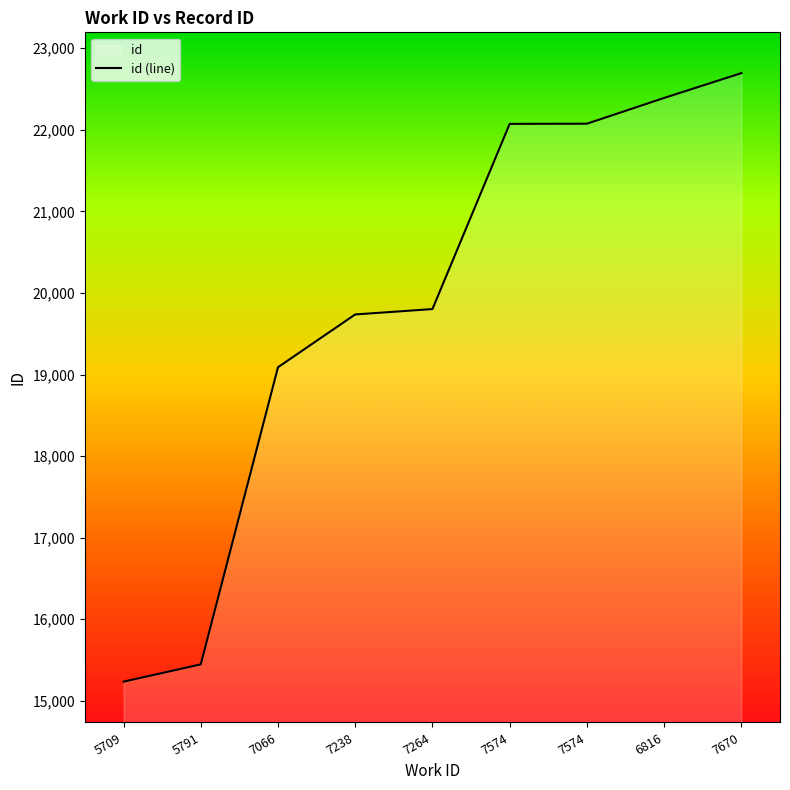

List the labels in order of value, smallest first.

5709, 5791, 7066, 7238, 7264, 7574, 7574, 6816, 7670